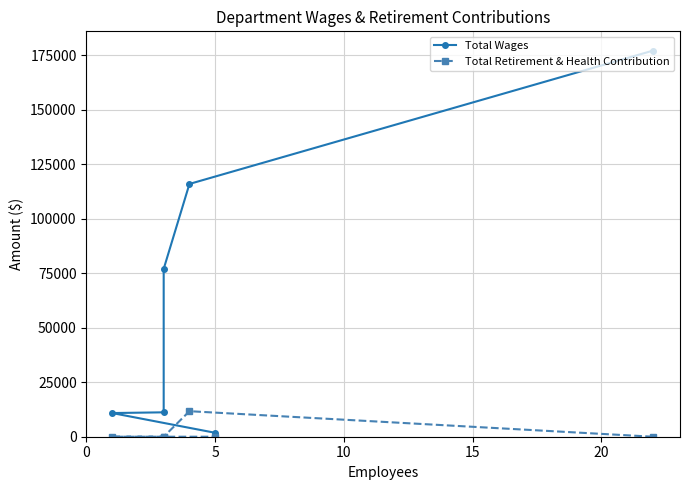

The value of Total Wages at 5 is 203720. True or false?

False